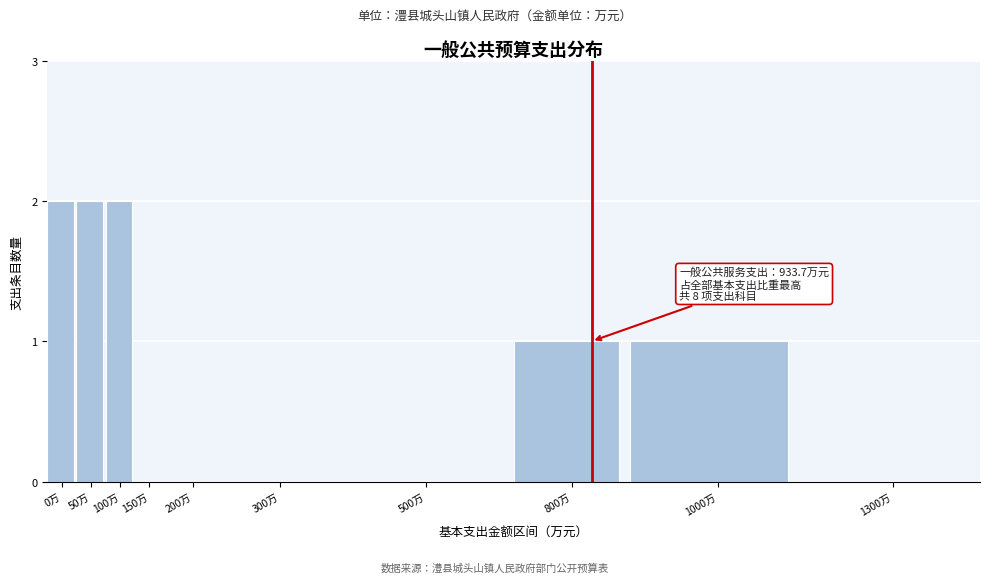

Reading left to right, list all the values displayed in this chart.

0万=2	50万=2	100万=2	150万=0	200万=0	300万=0	500万=0	800万=1	1000万=1	1300万=0